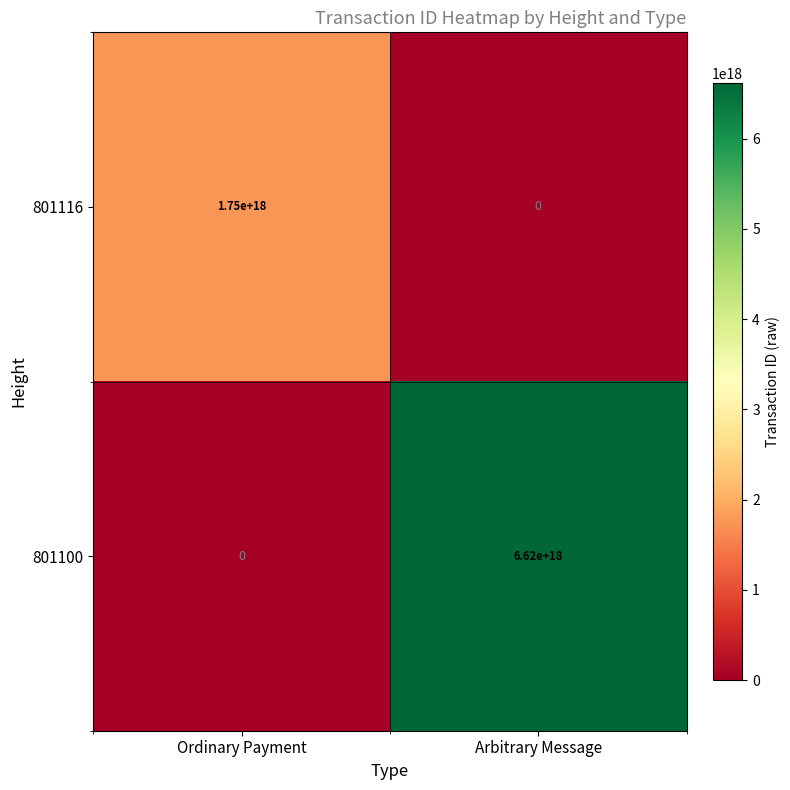

At which label does 801100 reach its minimum?

Ordinary Payment